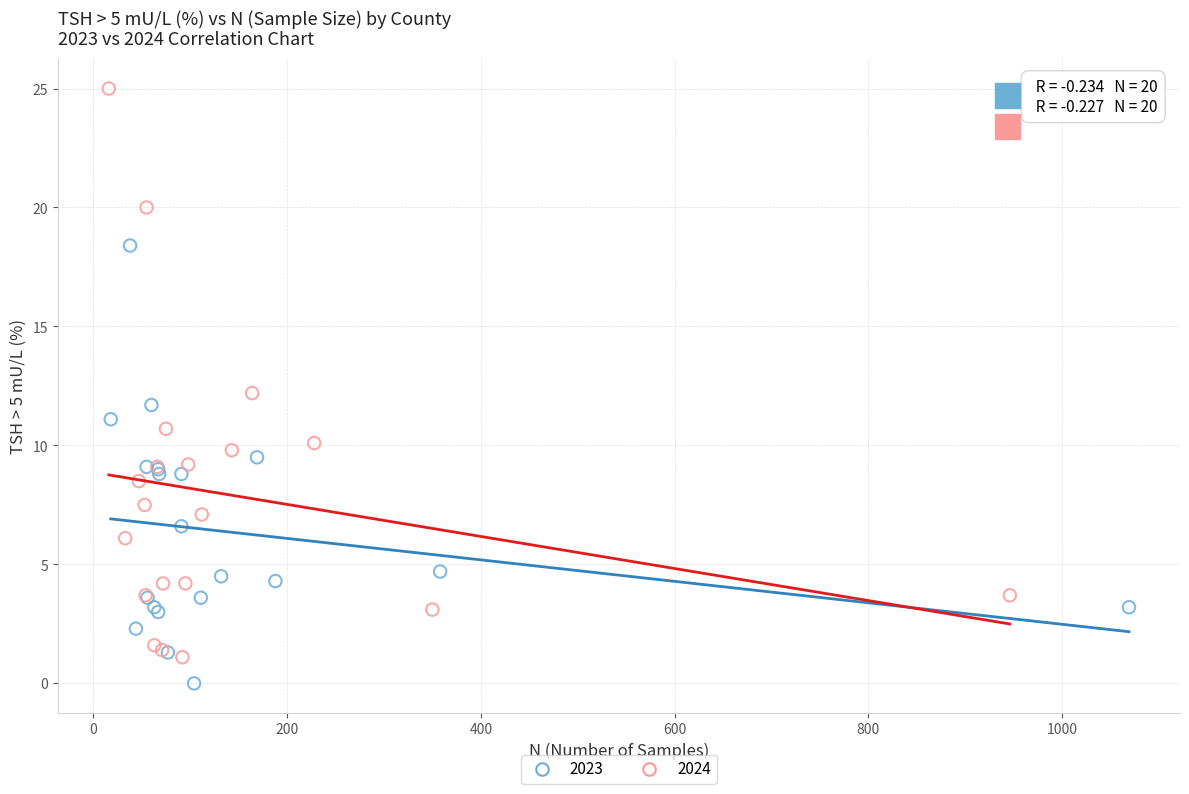

Which series has the widest spread of Y values?

2024